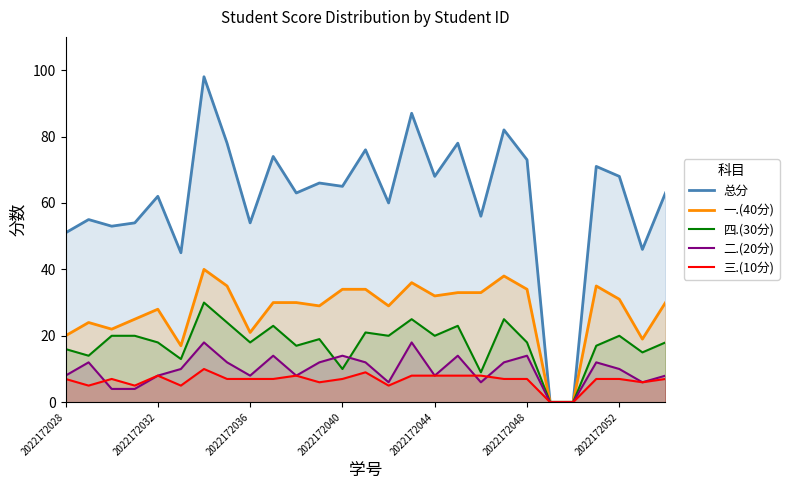

Reading left to right, what are all the values shown in this chart?

总分: 51	55	53	54	62	45	98	78	54	74	63	66	65	76	60	87	68	78	56	82	73	0	0	71	68	46	63
一.(40分): 20	24	22	25	28	17	40	35	21	30	30	29	34	34	29	36	32	33	33	38	34	0	0	35	31	19	30
四.(30分): 16	14	20	20	18	13	30	24	18	23	17	19	10	21	20	25	20	23	9	25	18	0	0	17	20	15	18
二.(20分): 8	12	4	4	8	10	18	12	8	14	8	12	14	12	6	18	8	14	6	12	14	0	0	12	10	6	8
三.(10分): 7	5	7	5	8	5	10	7	7	7	8	6	7	9	5	8	8	8	8	7	7	0	0	7	7	6	7